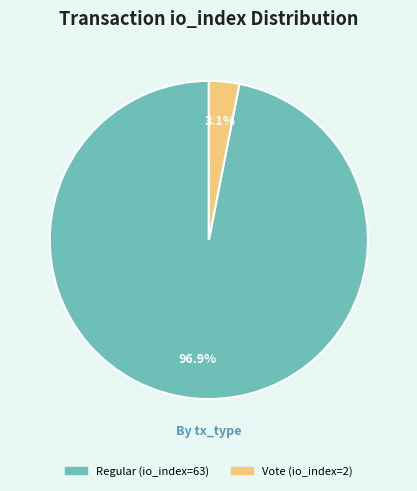

How much of the chart is everything except Vote (io_index=2)?

96.9%